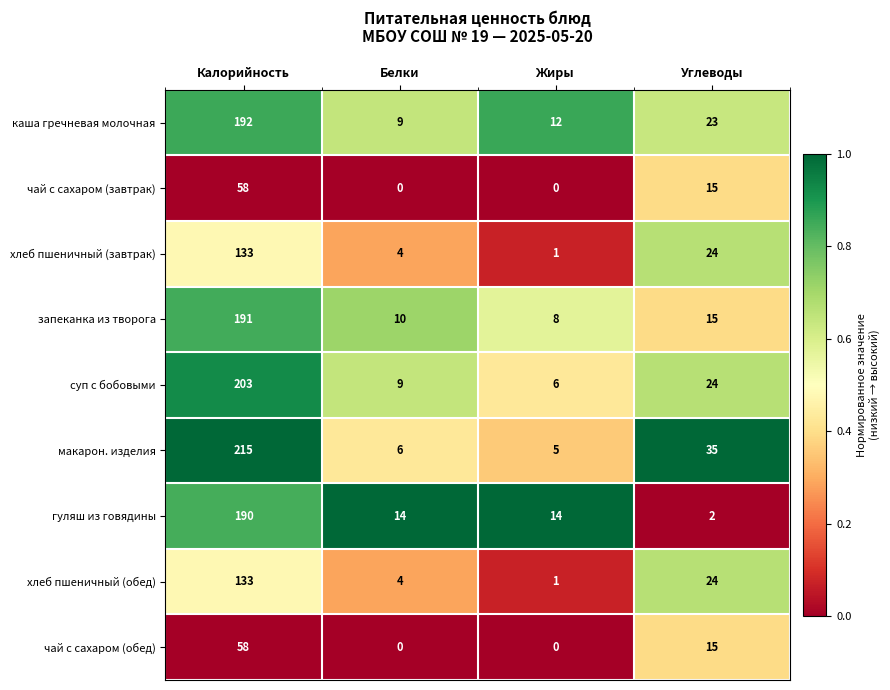

Which category has the highest value in the чай с сахаром (обед) series?

Калорийность